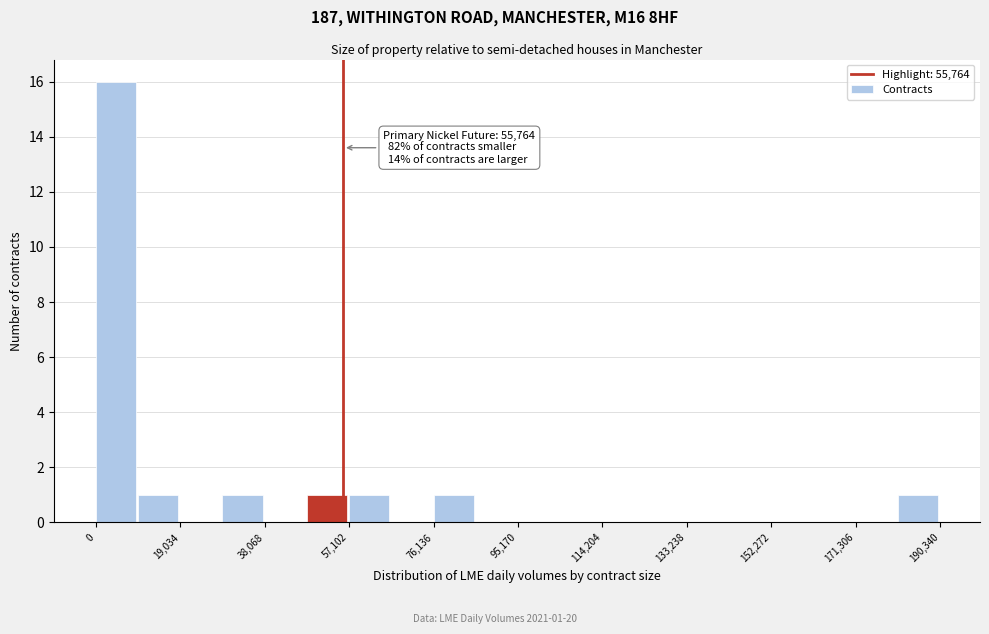

Over which range of the x-axis is the bar tallest?

0 to 10000